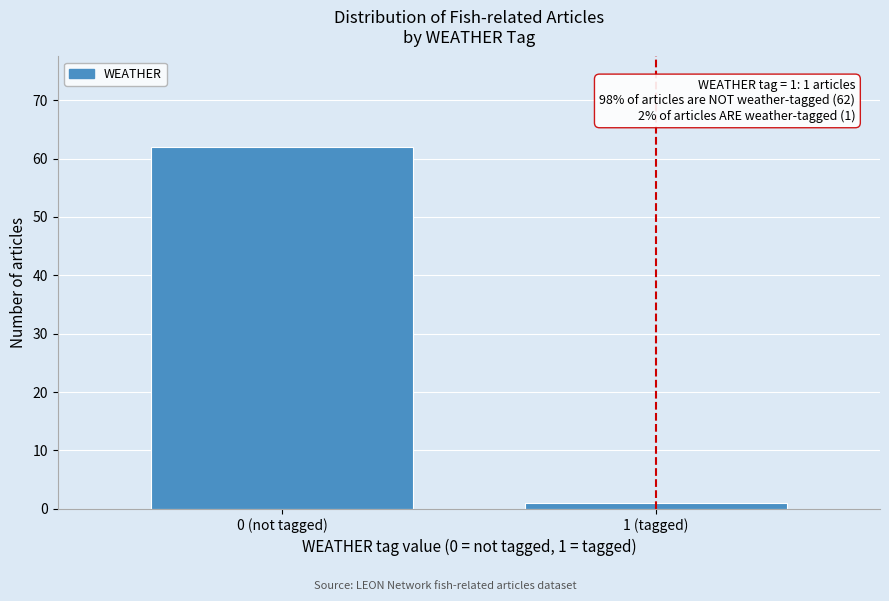

Reading left to right, list all the values displayed in this chart.

62	1